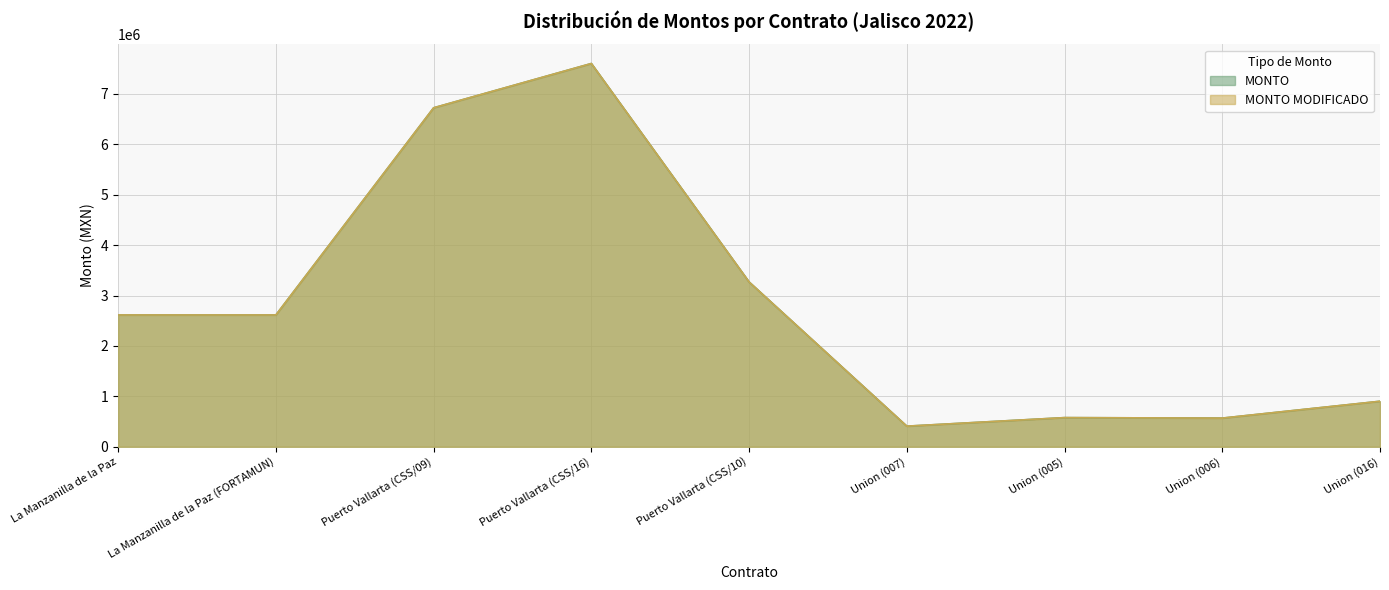

At how many categories does at least one series exceed 5787747?

2